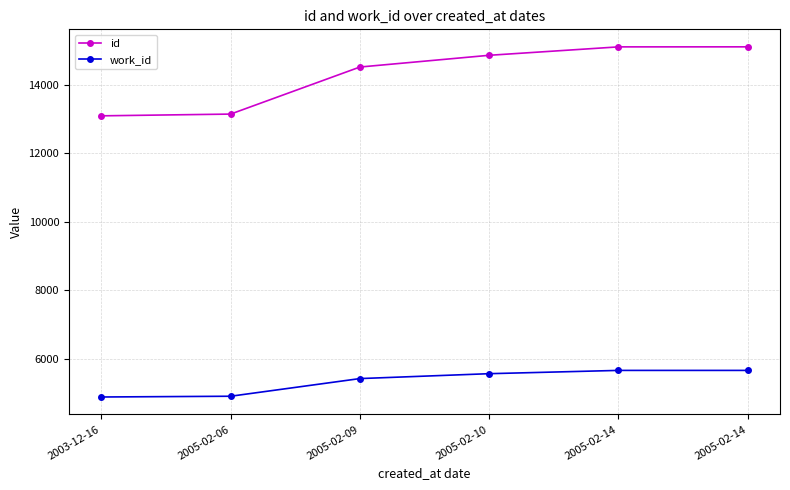

Which has a higher value, 2003-12-16 or 2005-02-06?

2005-02-06